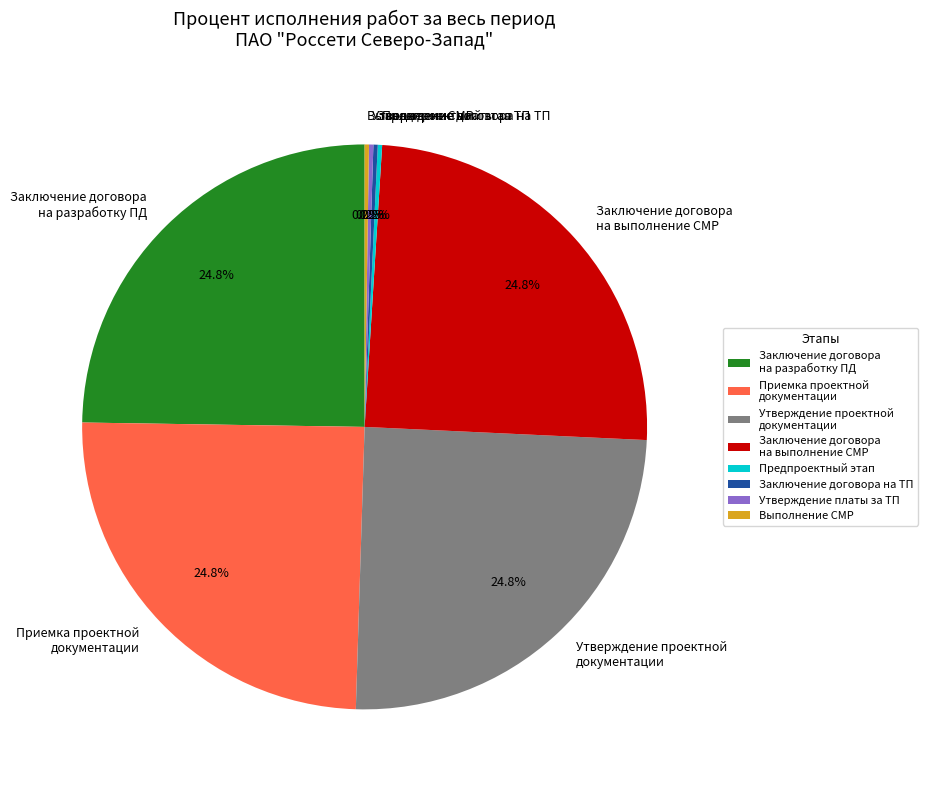

What portion of the pie excludes Заключение договора на выполнение СМР?

75.2%